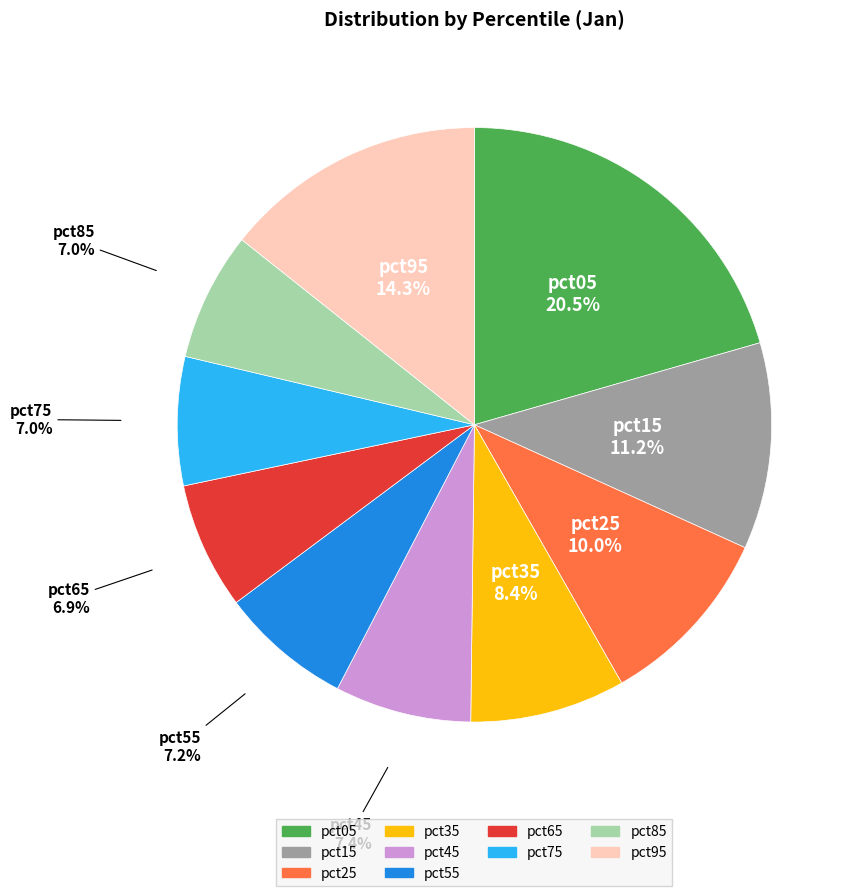

Which category has the biggest portion of the pie?

pct05